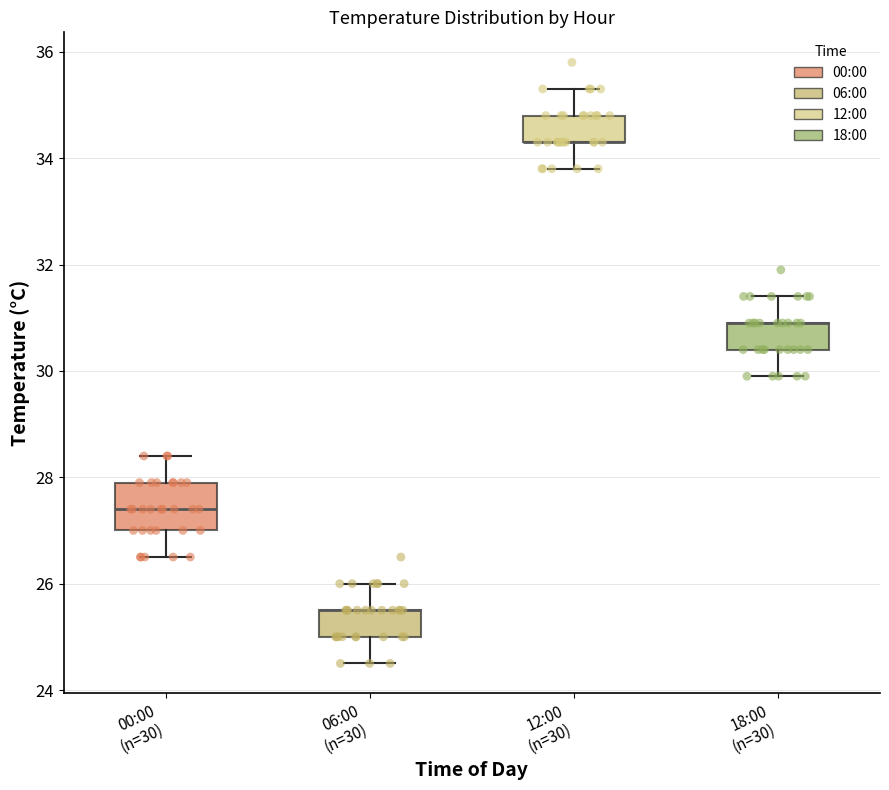

Reading left to right, read every box against the y-axis: the position of its median line, the range the box covers, and the ends of its whiskers. The values are not printed on the chart, so give them approximately, as read against the axis.

00:00 (n=30): median 27.4, box 27.0 to 28.0, whiskers 26.6 to 28.4
06:00 (n=30): median 25.6 (drawn on the box's upper edge), box 25.0 to 25.6, whiskers 24.6 to 26.0
12:00 (n=30): median 34.4 (drawn on the box's lower edge), box 34.4 to 34.8, whiskers 33.8 to 35.4
18:00 (n=30): median 31.0 (drawn on the box's upper edge), box 30.4 to 31.0, whiskers 30.0 to 31.4